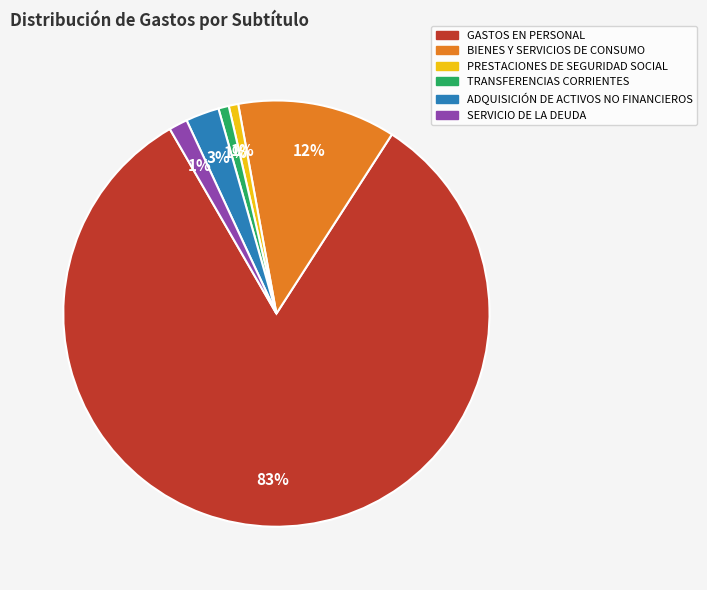

Is it true that PRESTACIONES DE SEGURIDAD SOCIAL is 1% of the pie?

True